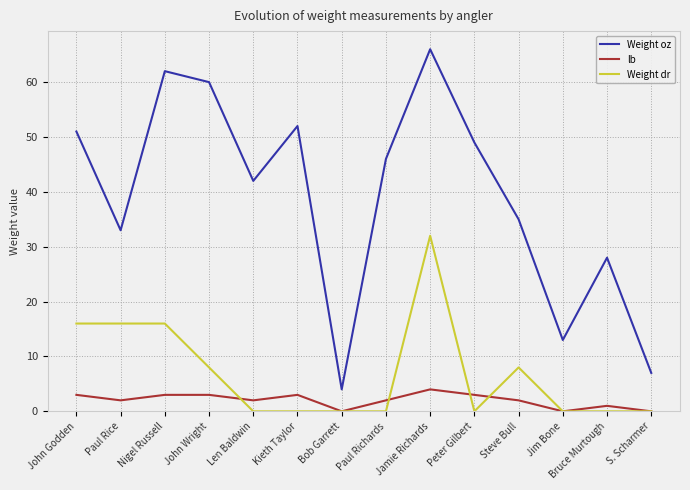

Which series has the widest spread of values?

Weight oz